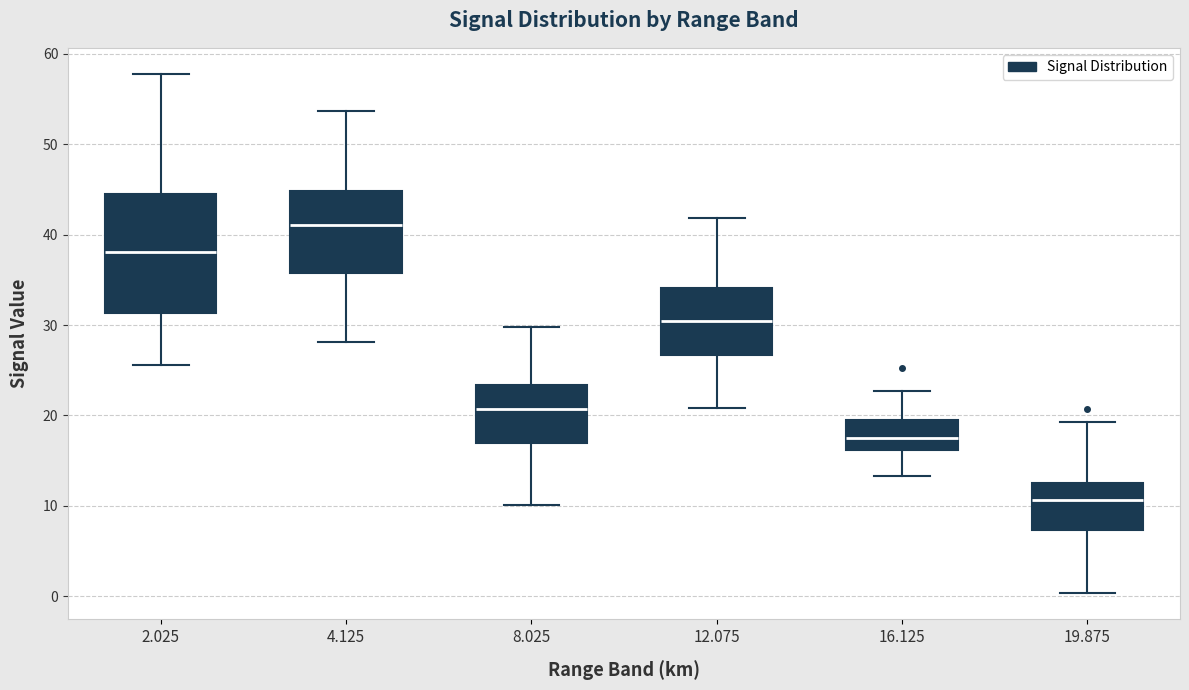

Which box's median line is the lowest?

19.875